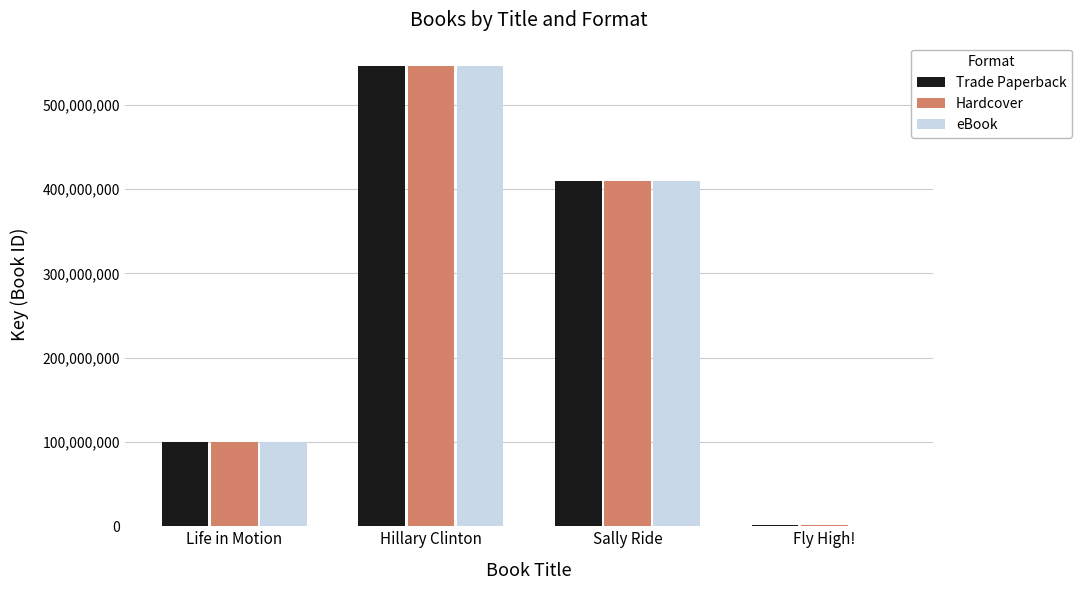

Which series changed the most between Sally Ride and Fly High!?

eBook